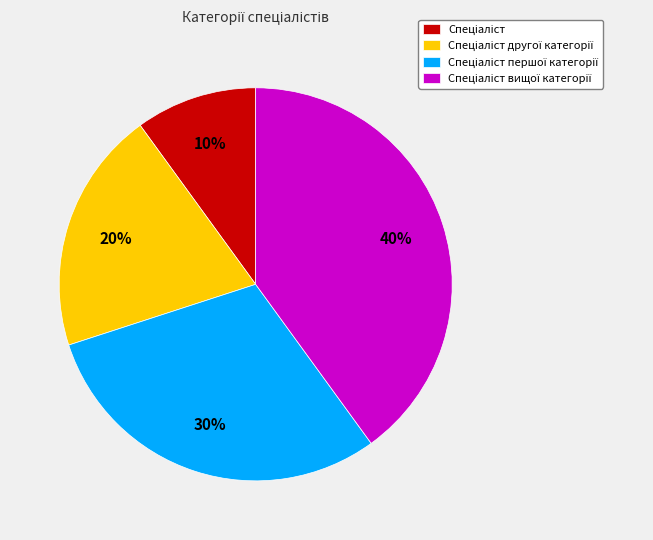

How many slices are in this pie chart?

4